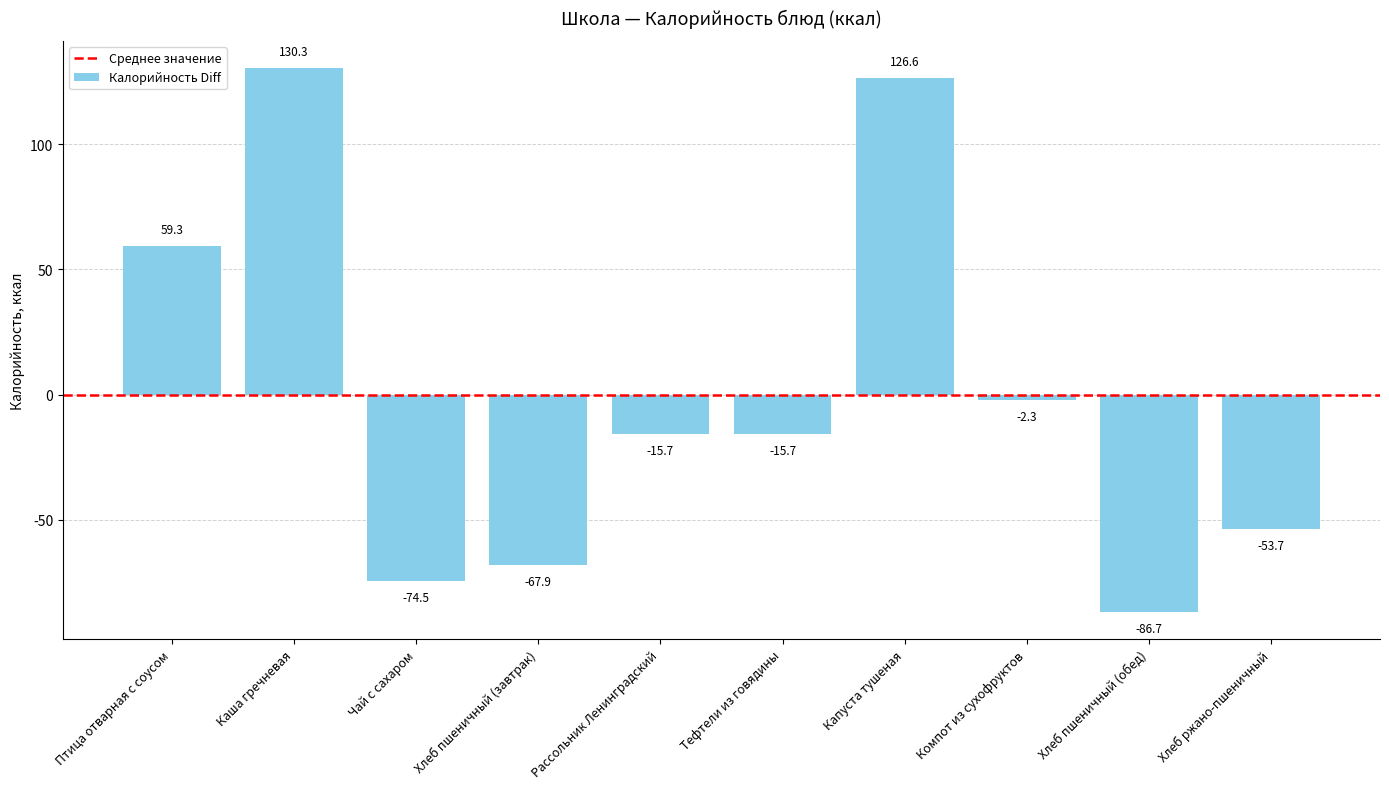

How many values are below zero?

7